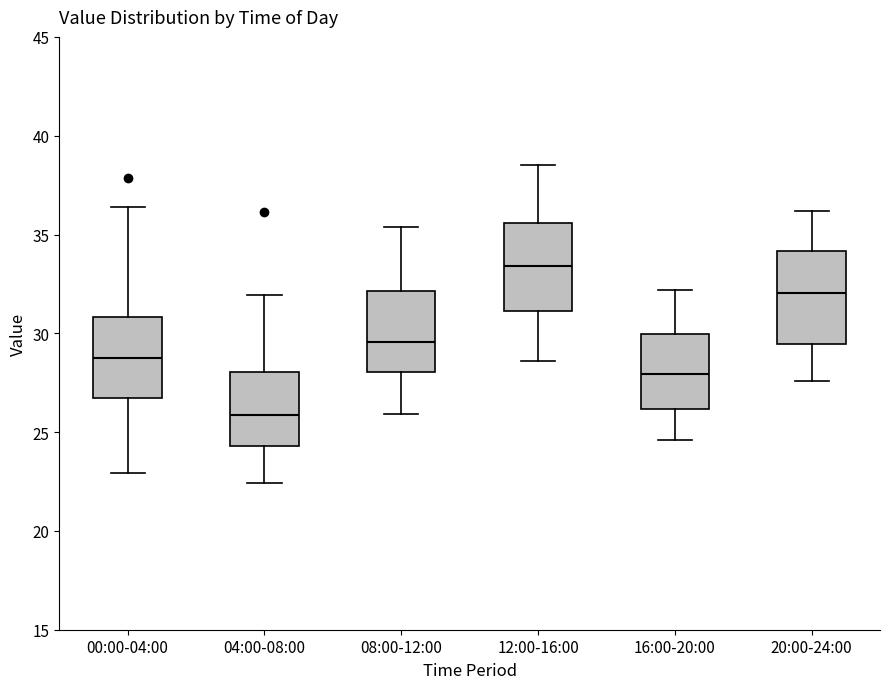

Reading left to right, read every box against the y-axis: the position of its median line, the range the box covers, and the ends of its whiskers. The values are not printed on the chart, so give them approximately, as read against the axis.

00:00-04:00: median 29.0, box 26.5 to 31.0, whiskers 23.0 to 36.5
04:00-08:00: median 26.0, box 24.5 to 28.0, whiskers 22.5 to 32.0
08:00-12:00: median 29.5, box 28.0 to 32.0, whiskers 26.0 to 35.5
12:00-16:00: median 33.5, box 31.0 to 35.5, whiskers 28.5 to 38.5
16:00-20:00: median 28.0, box 26.0 to 30.0, whiskers 24.5 to 32.0
20:00-24:00: median 32.0, box 29.5 to 34.0, whiskers 27.5 to 36.0